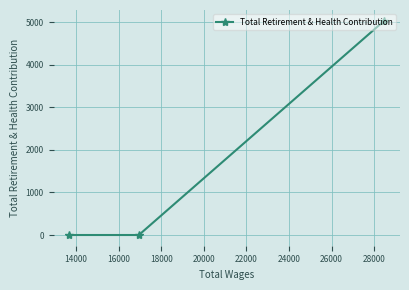

What is the greatest value displayed?

5038